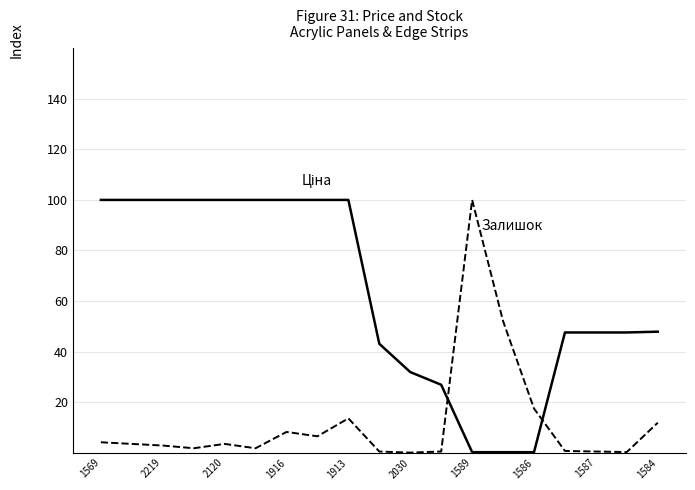

What is the greatest value displayed?

100.0